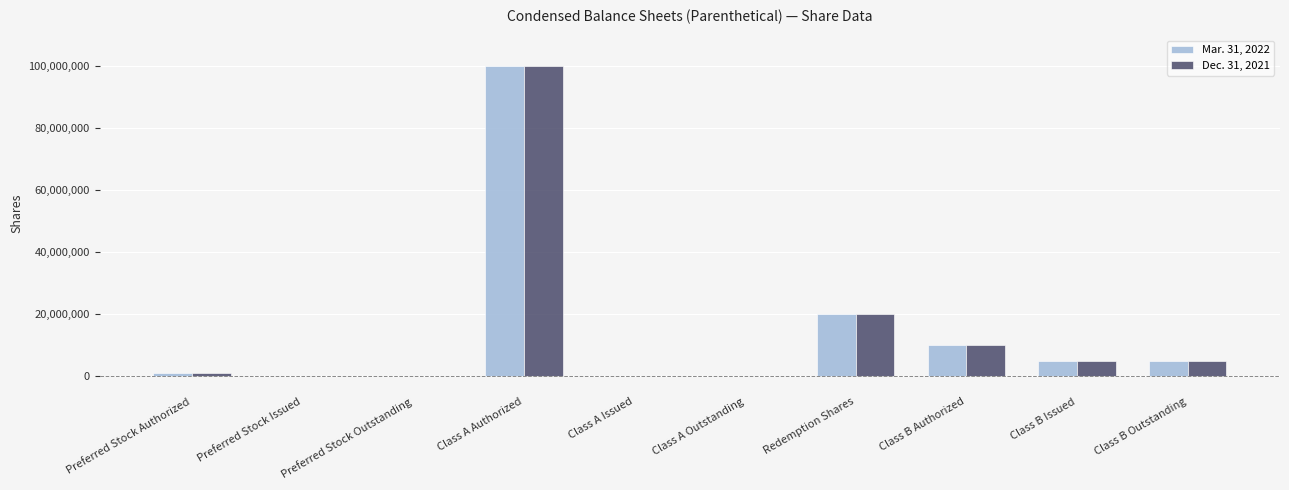

Reading left to right, transcribe all the data shown in this chart.

Mar. 31, 2022: Preferred Stock Authorized=1000000	Preferred Stock Issued=0	Preferred Stock Outstanding=0	Class A Authorized=100000000	Class A Issued=0	Class A Outstanding=0	Redemption Shares=20040000	Class B Authorized=10000000	Class B Issued=5010000	Class B Outstanding=5010000
Dec. 31, 2021: Preferred Stock Authorized=1000000	Preferred Stock Issued=0	Preferred Stock Outstanding=0	Class A Authorized=100000000	Class A Issued=0	Class A Outstanding=0	Redemption Shares=20040000	Class B Authorized=10000000	Class B Issued=5010000	Class B Outstanding=5010000